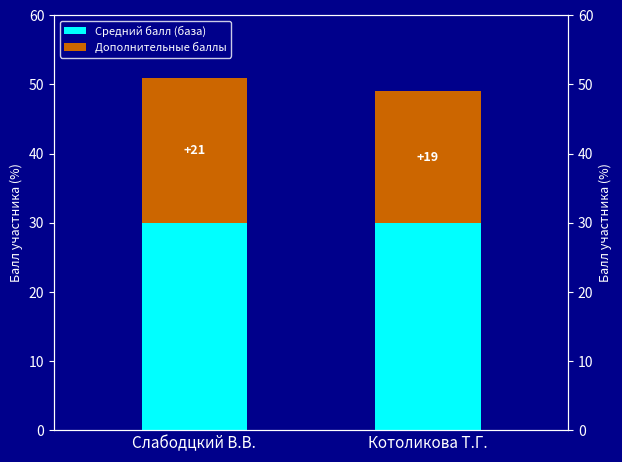

Rank the series by their maximum value, from highest to lowest.

Средний балл (база), Дополнительные баллы